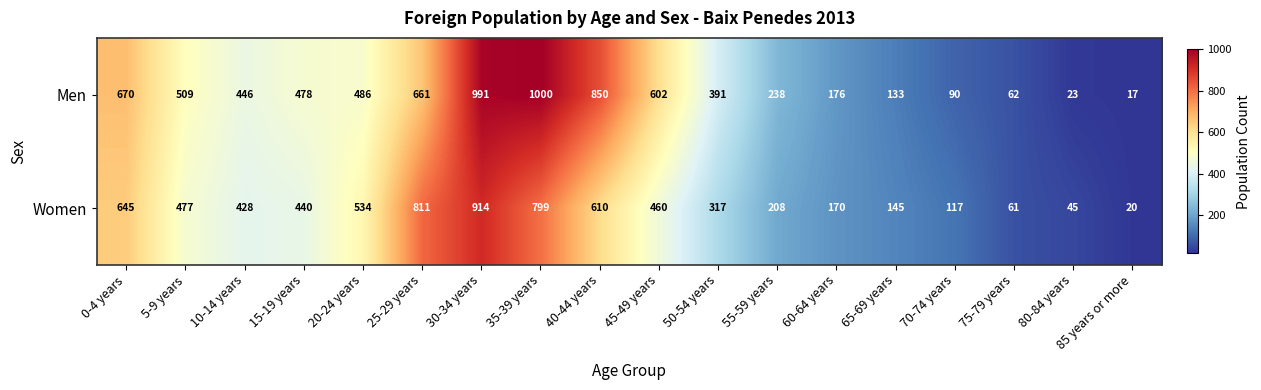

Where does the Men series first go above 478?

0-4 years